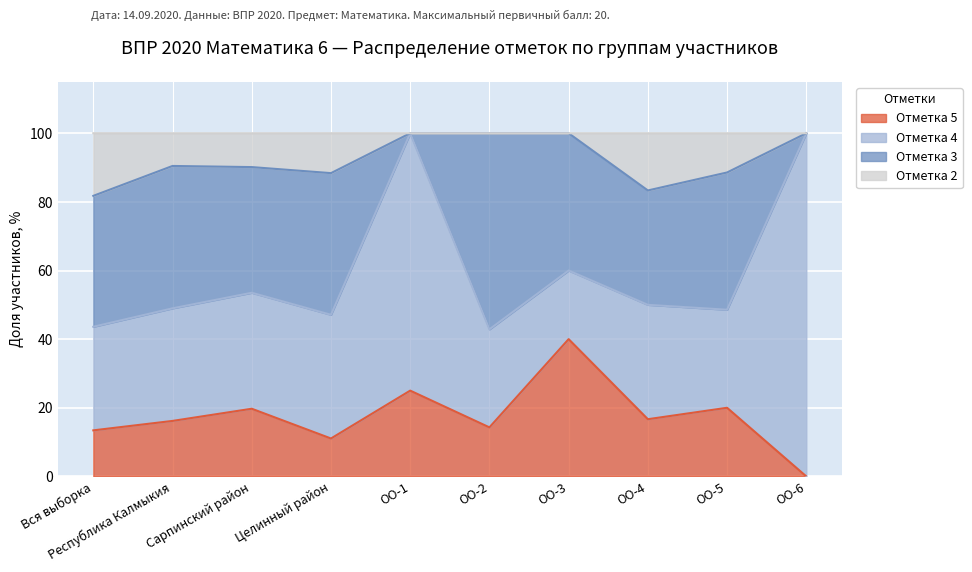

Which category has the lowest value in the Отметка 5 series?

ОО-6